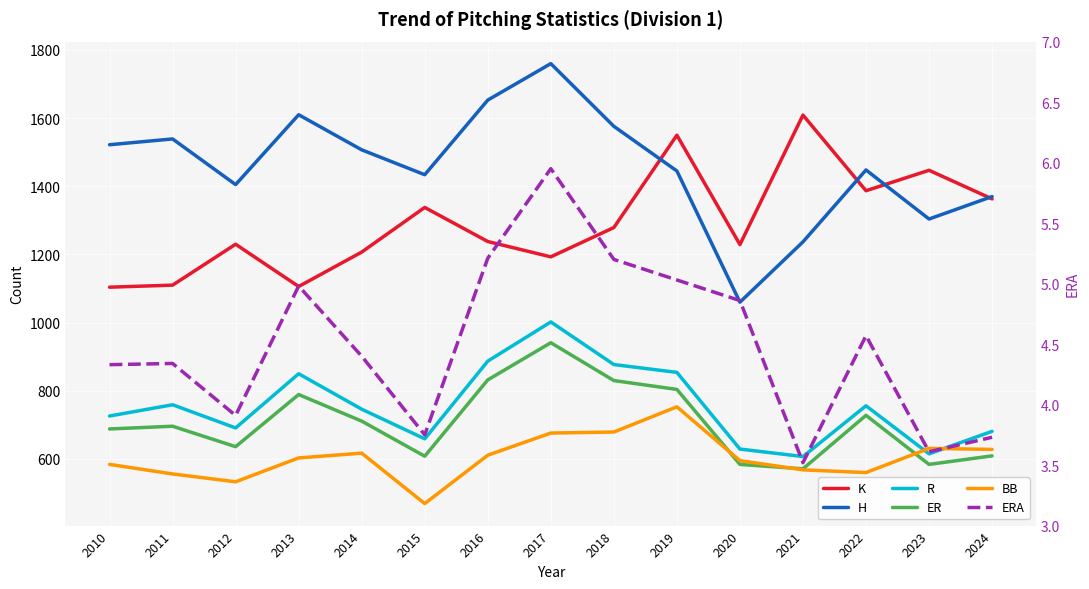

Rank the series at 2013 from lowest to highest value.

ERA, BB, ER, R, K, H